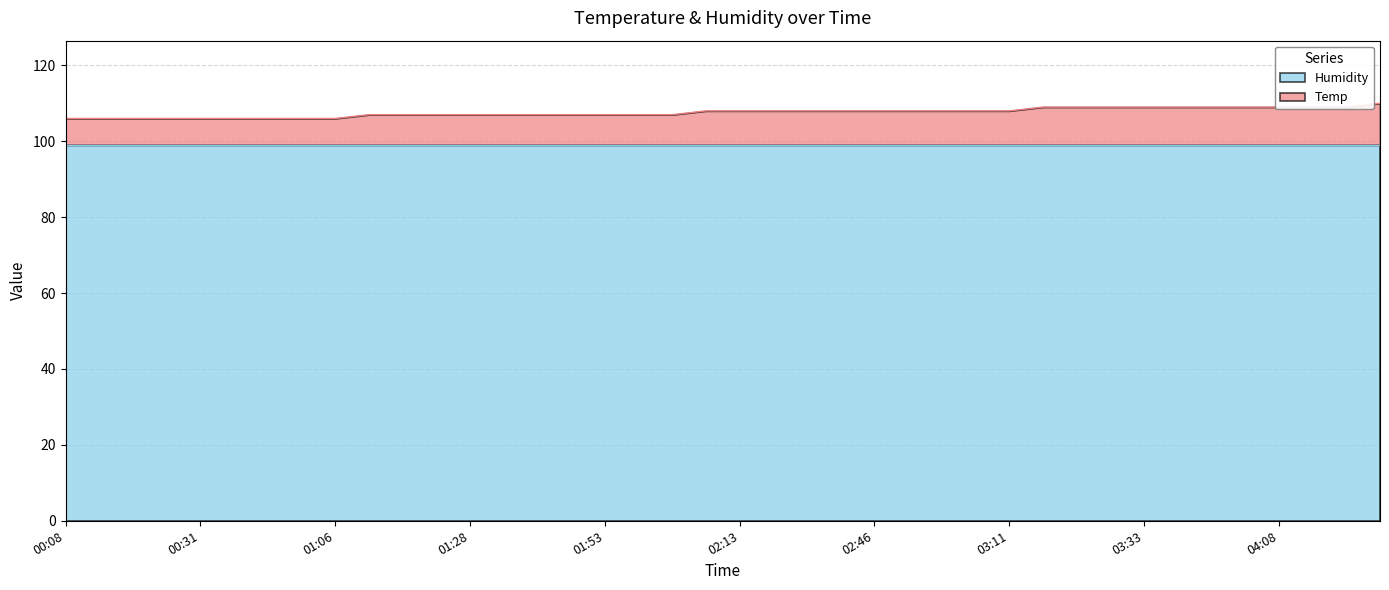

What position from the right is 03:11?

12